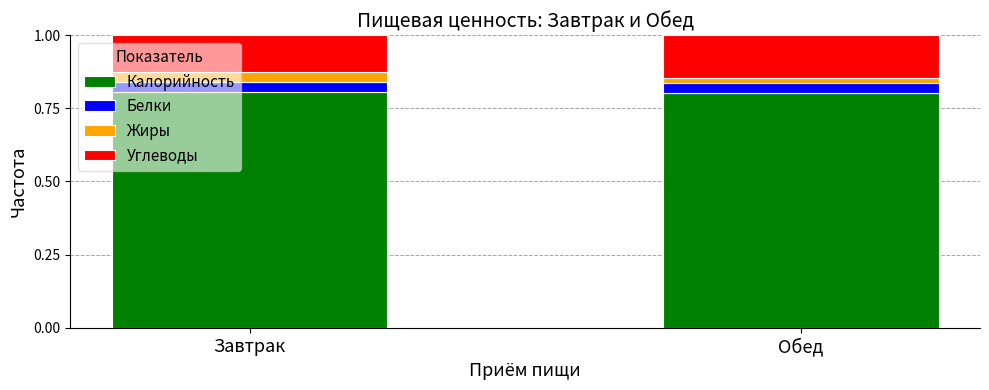

How many data points does each series have?

2